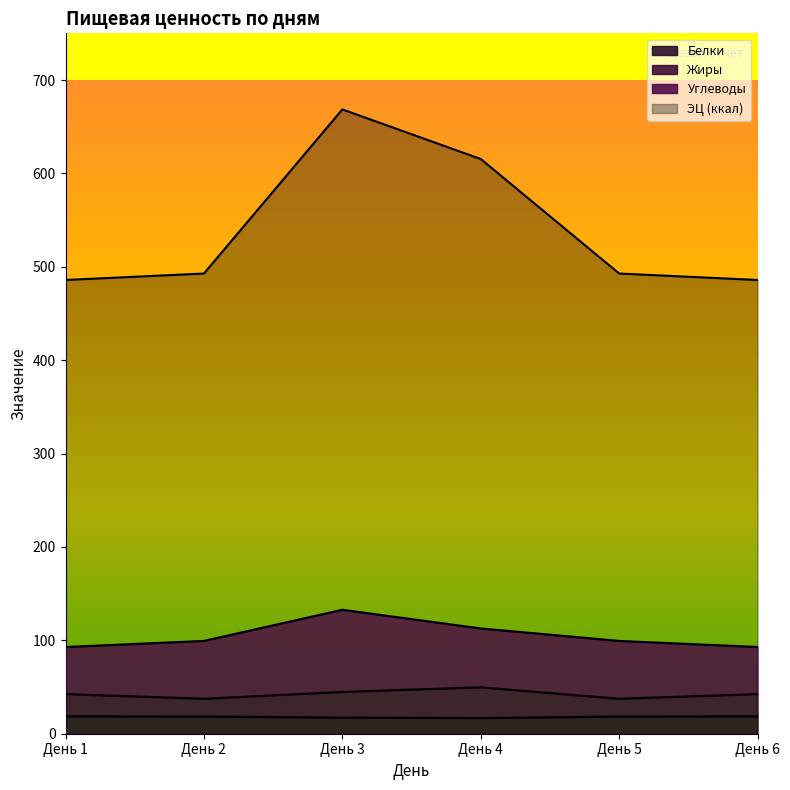

What is the total value across all series at День 4?

615.4